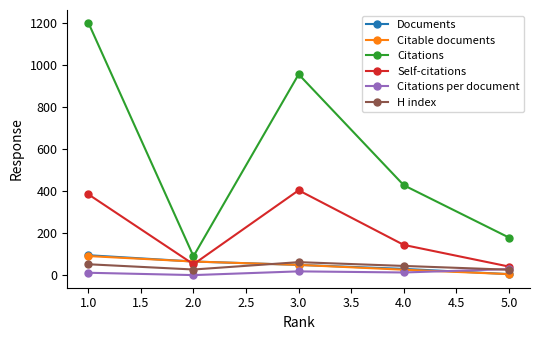

List the labels in order of Citations value, smallest first.

2.0, 5.0, 4.0, 3.0, 1.0